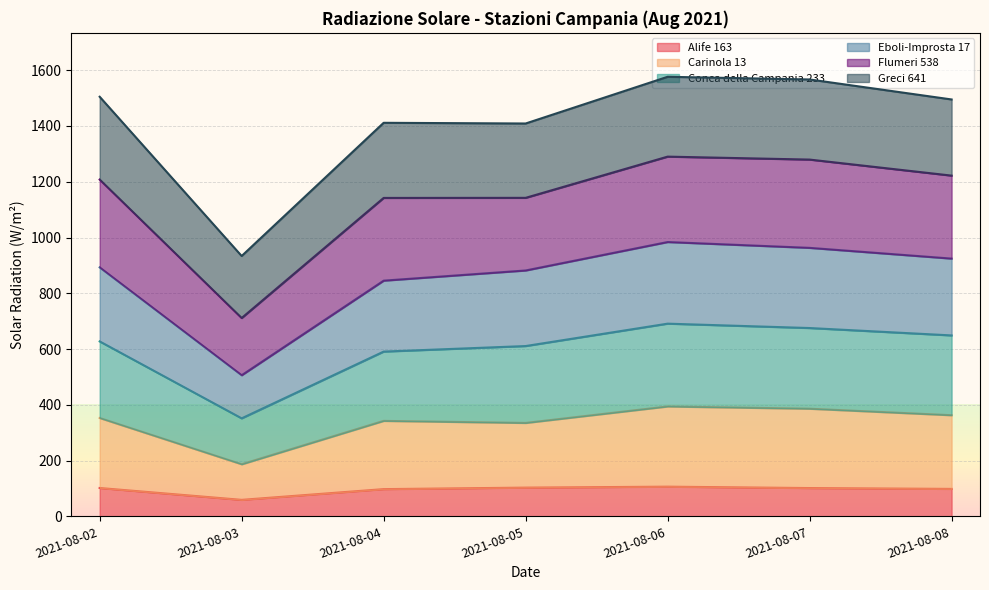

Where is the first local maximum for Conca della Campania 233?

2021-08-06